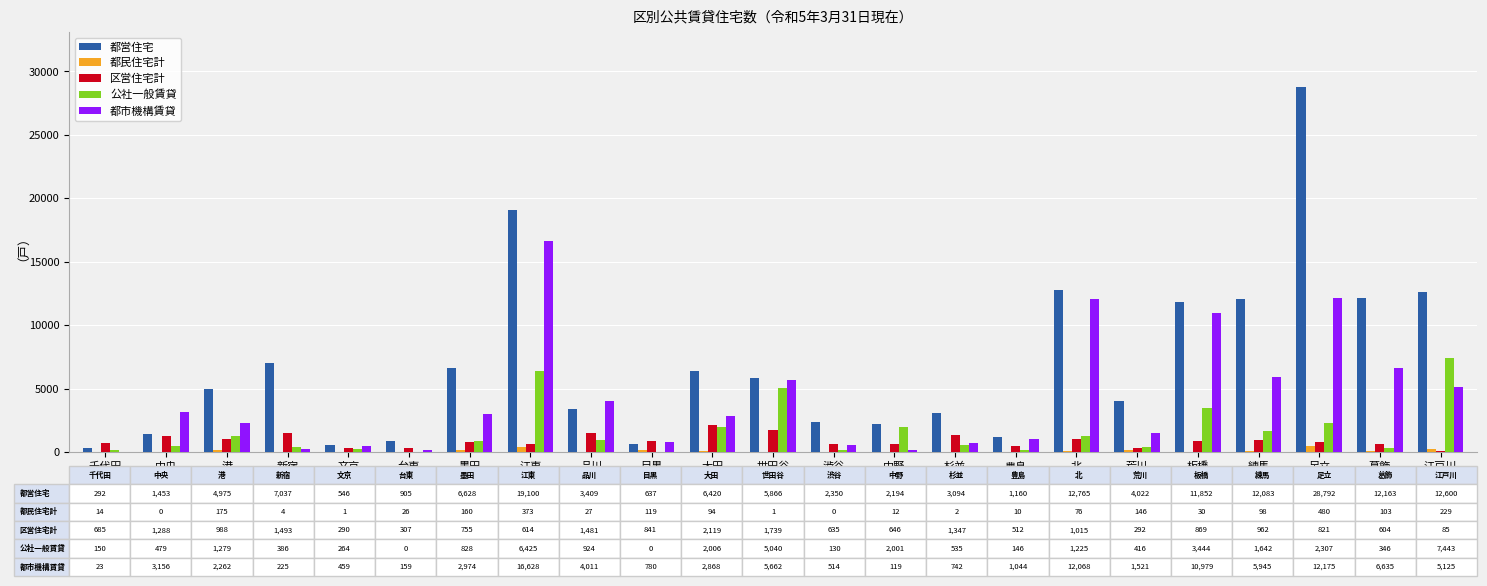

What is the average value of the 都市機構賃貸 series?

4177